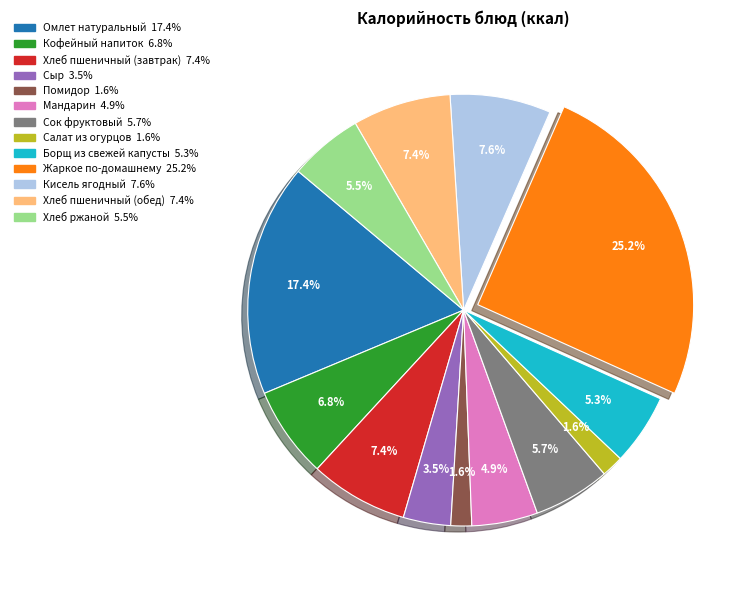

Is Омлет натуральный the majority of the pie?

No